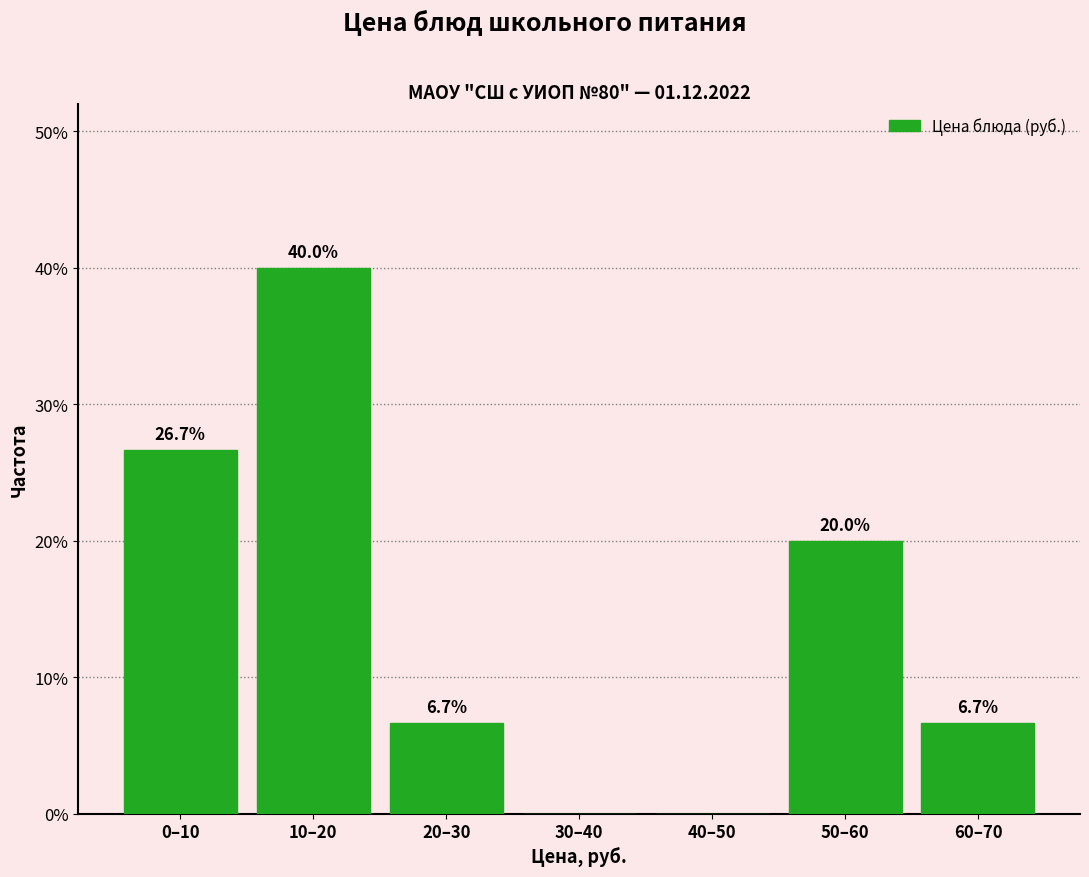

Reading left to right, transcribe all the data shown in this chart.

0–10=26.7	10–20=40.0	20–30=6.7	30–40=0.0	40–50=0.0	50–60=20.0	60–70=6.7